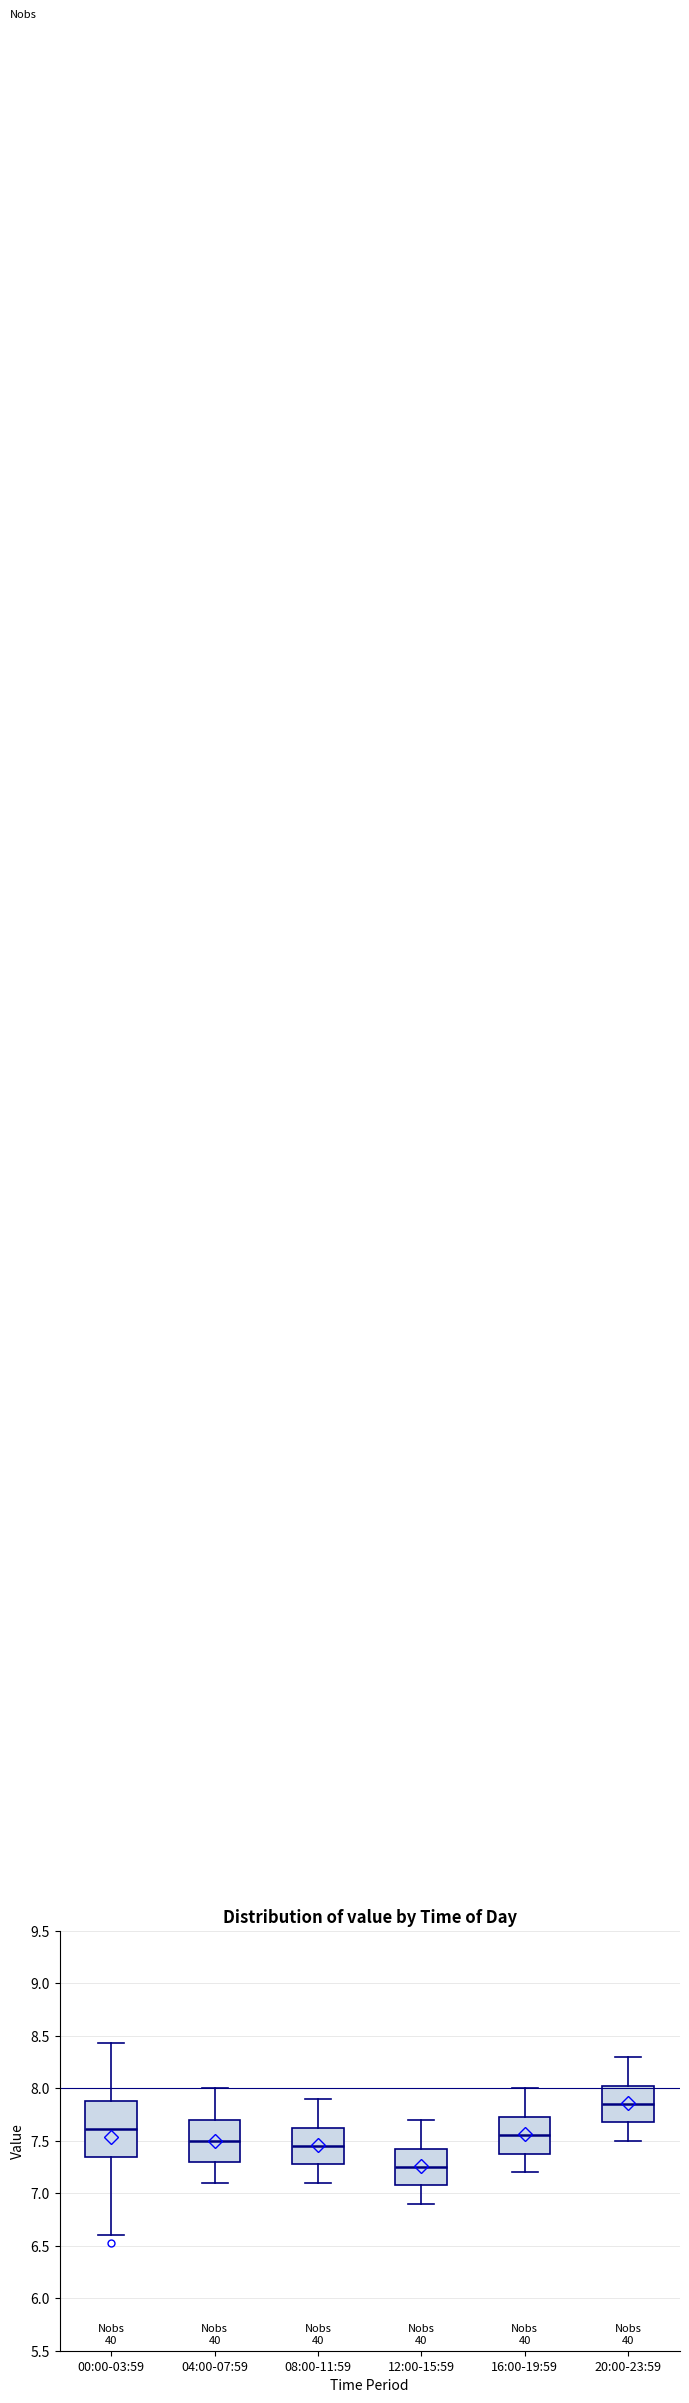

Reading left to right, transcribe this box plot: for each box, give where its median line is, the range the box spans, and where its two whiskers end, as read against the y-axis. The values are not printed on the chart, so give them approximately, as read against the axis.

00:00-03:59: median 7.60, box 7.35 to 7.90, whiskers 6.60 to 8.45
04:00-07:59: median 7.50, box 7.30 to 7.70, whiskers 7.10 to 8.00
08:00-11:59: median 7.45, box 7.30 to 7.65, whiskers 7.10 to 7.90
12:00-15:59: median 7.25, box 7.10 to 7.45, whiskers 6.90 to 7.70
16:00-19:59: median 7.55, box 7.40 to 7.75, whiskers 7.20 to 8.00
20:00-23:59: median 7.85, box 7.70 to 8.05, whiskers 7.50 to 8.30